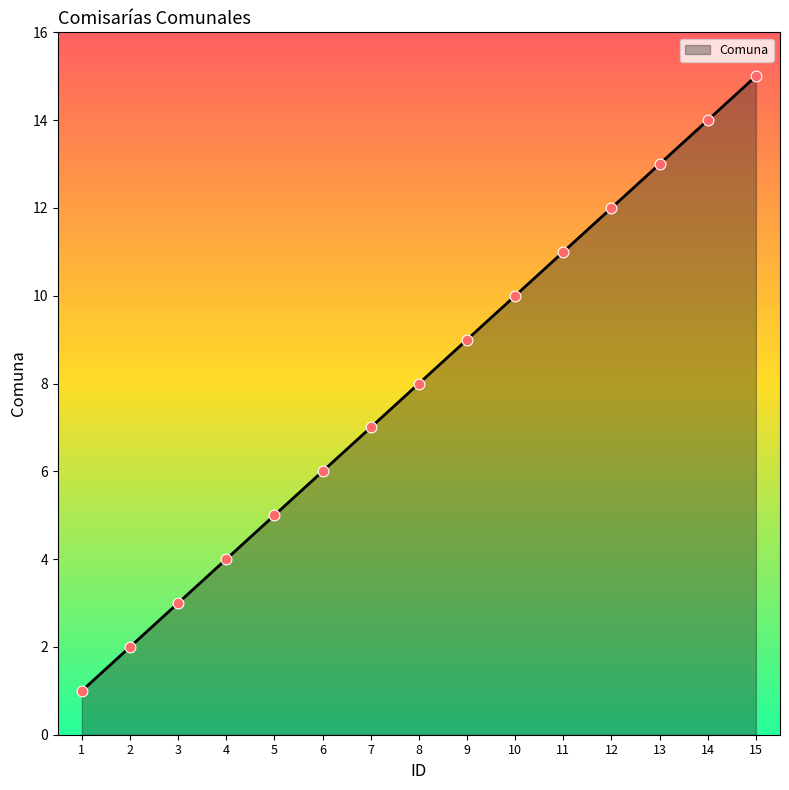

What is the ratio of the value at 4 to the value at 3?

1.3